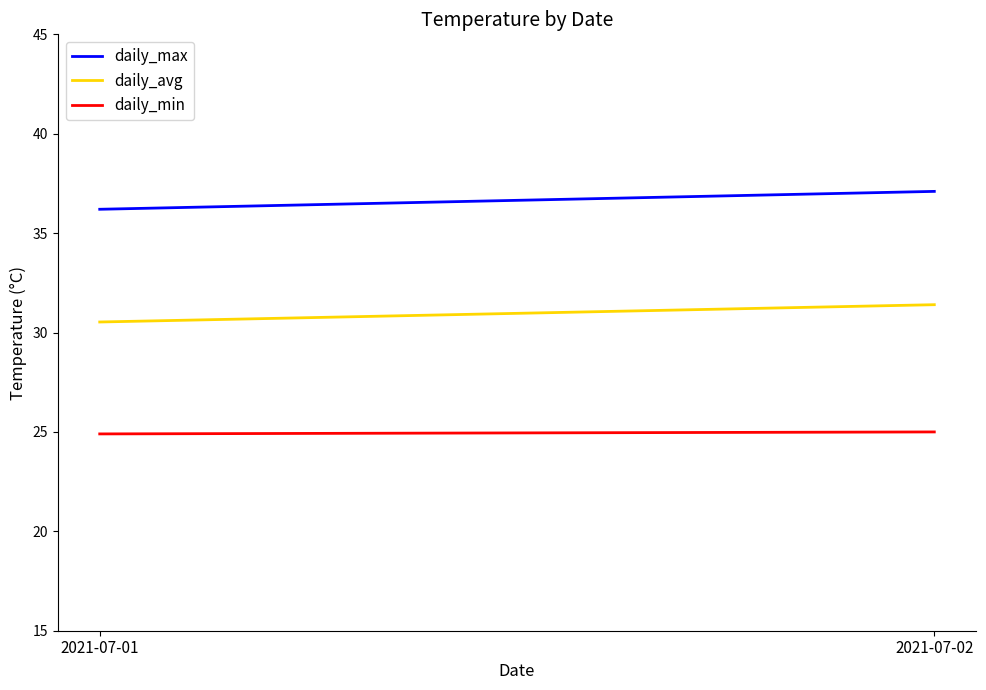

At which label is daily_avg closest to 30?

2021-07-01